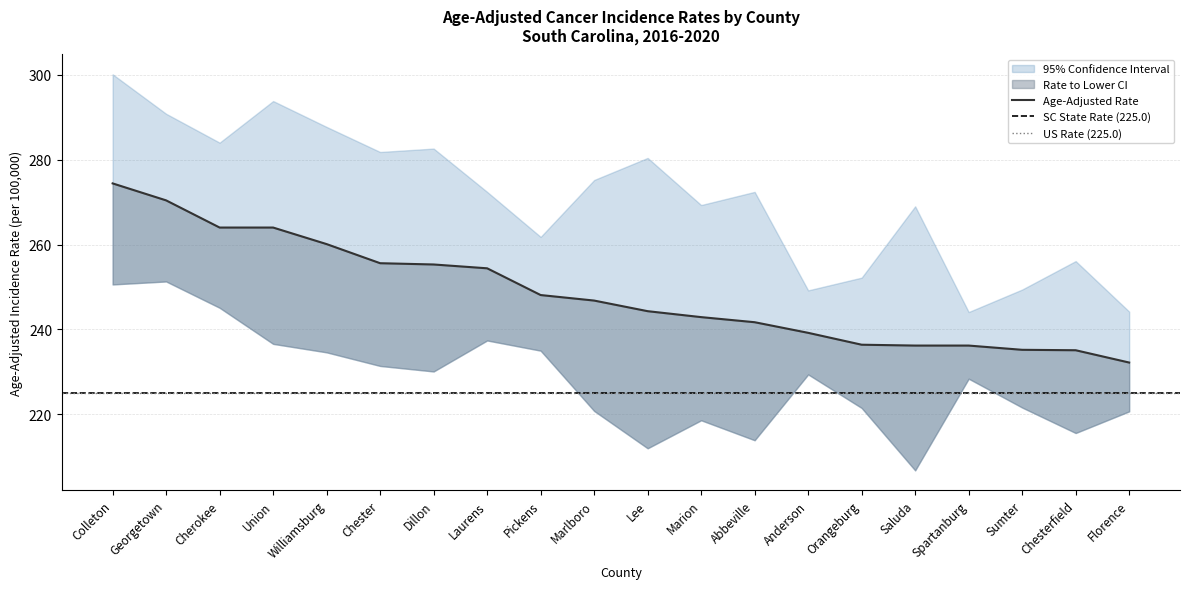

What is the minimum value for Upper 95% CI?

244.1